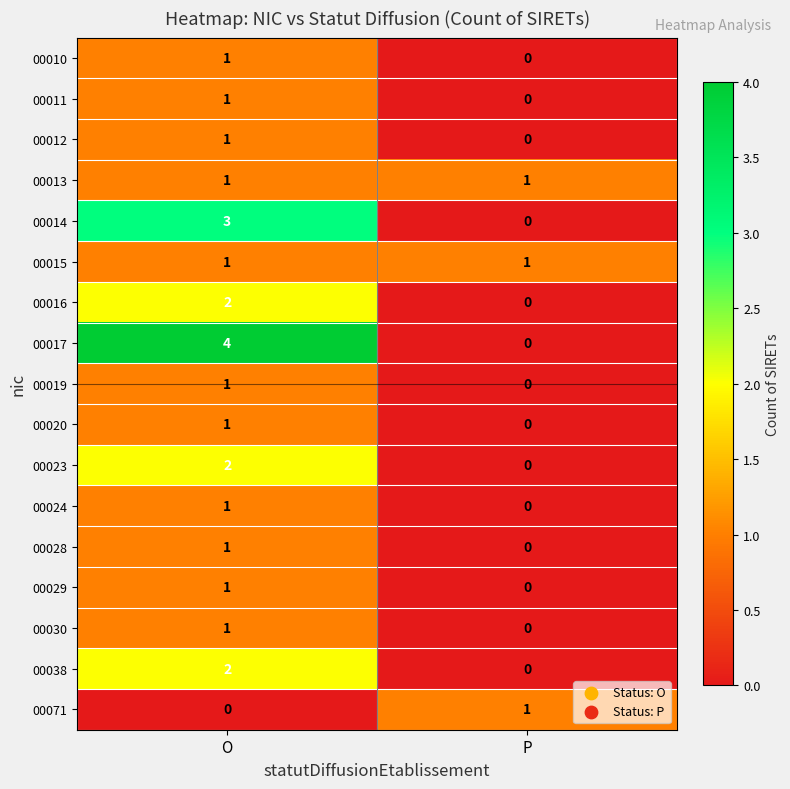

What is the spread (max minus min) of values at P?

1